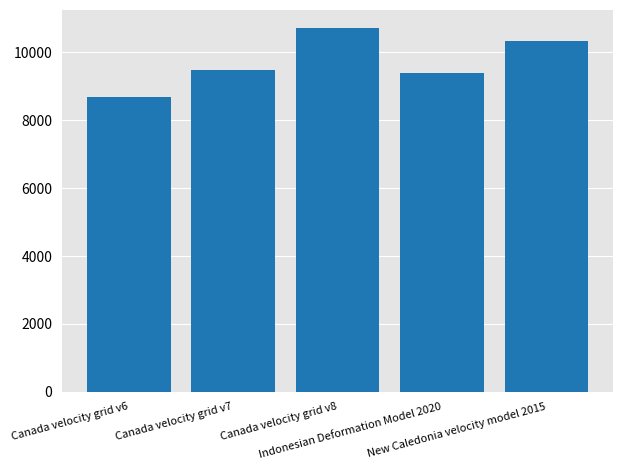

What is the label of the 3rd bar from the left?

Canada velocity grid v8